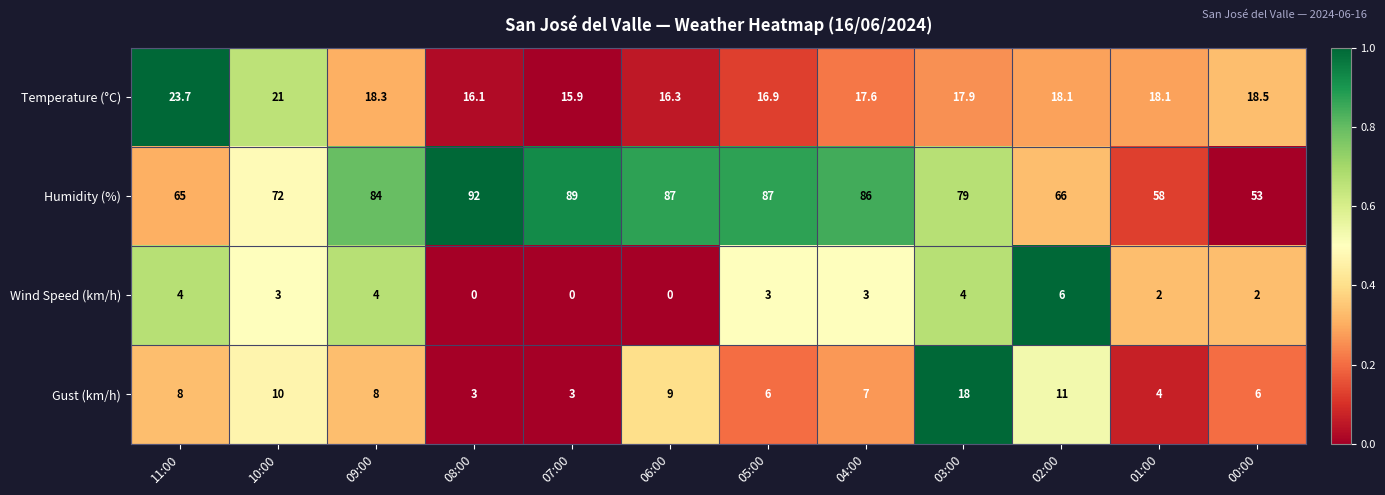

What is the average value of the Wind Speed (km/h) series?

2.6